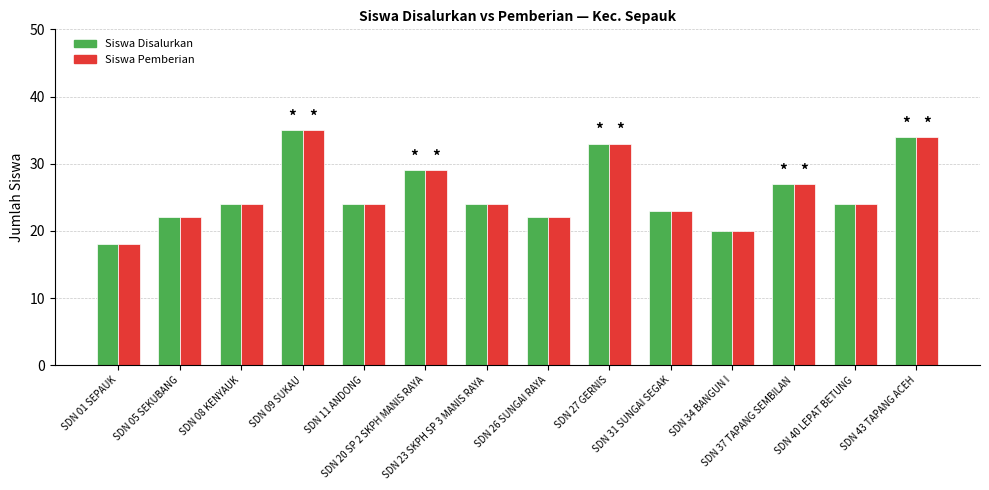

At how many categories does at least one series exceed 32?

3